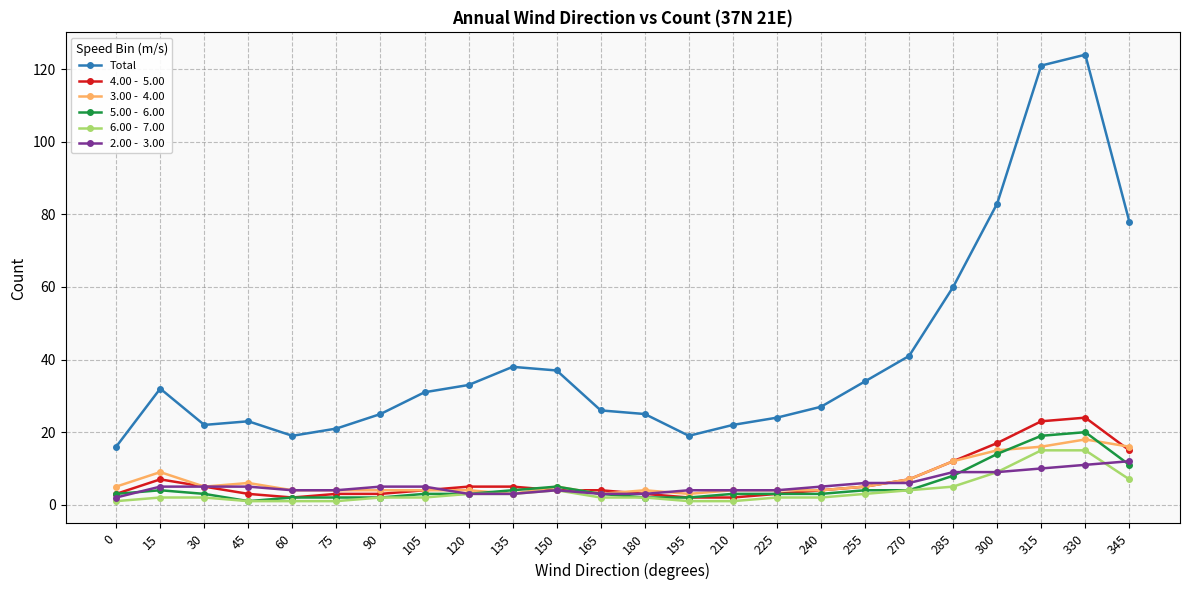

Which category has the highest value across all series?

330